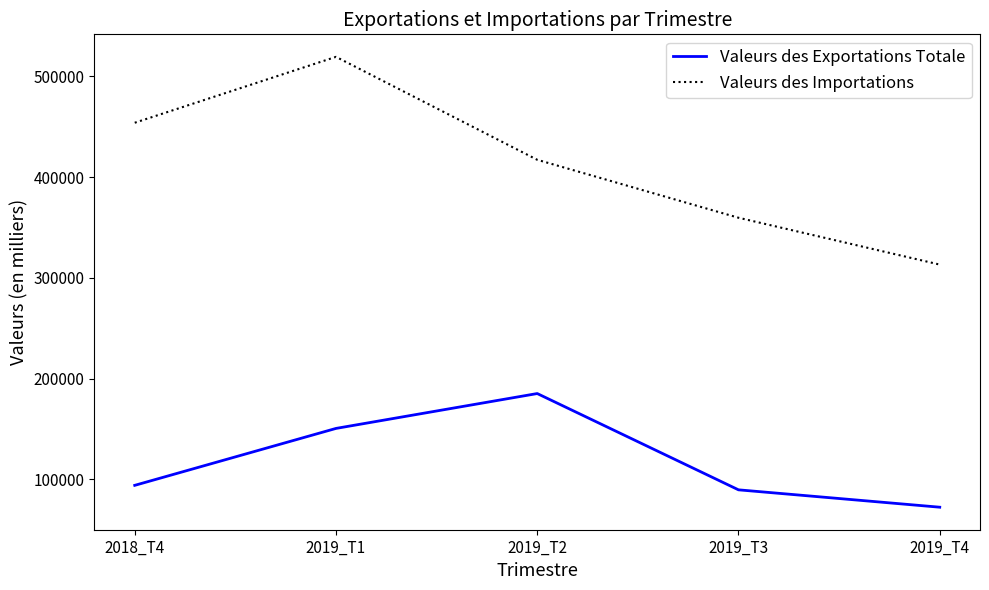

In Valeurs des Exportations Totale, how many points are higher than both neighbors (excluding endpoints)?

1